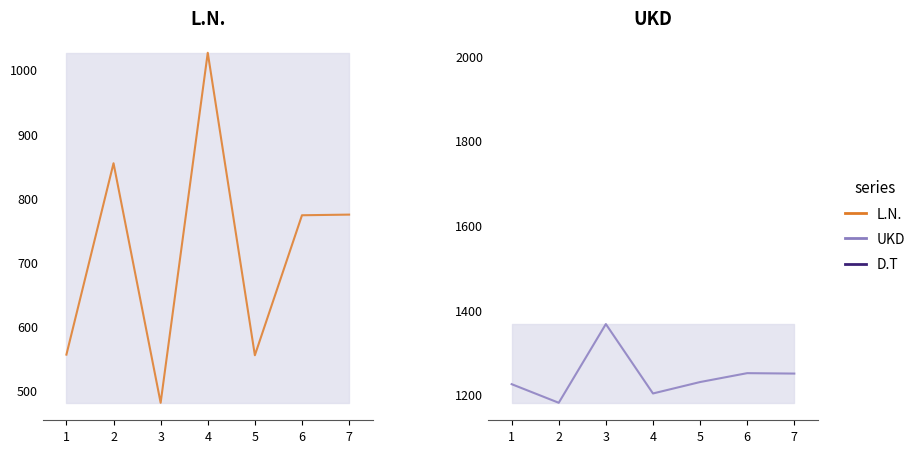

True or false: D.T has a value of 2007 at 4.

True